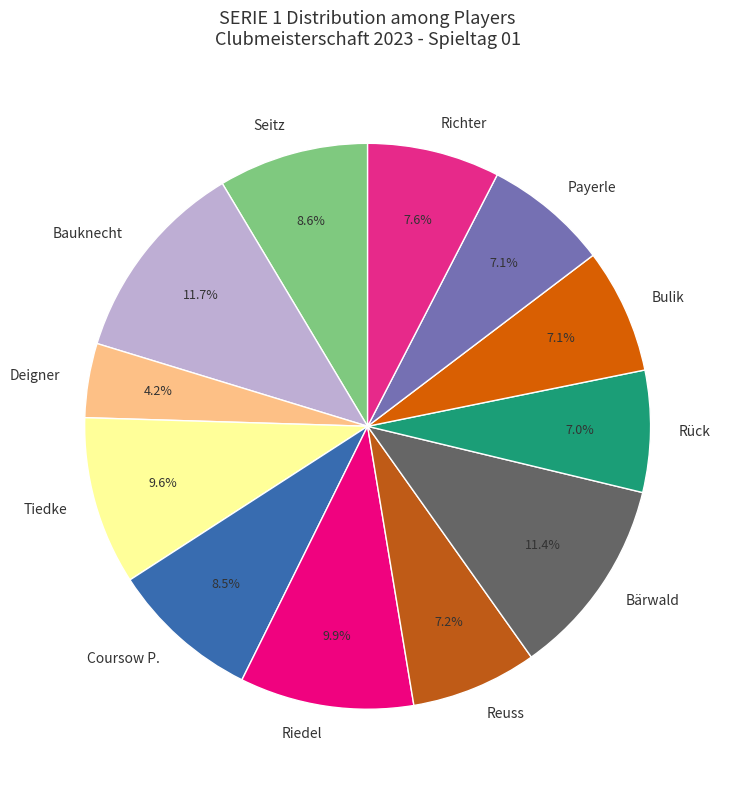

Between Coursow P. and Riedel, which is larger?

Riedel